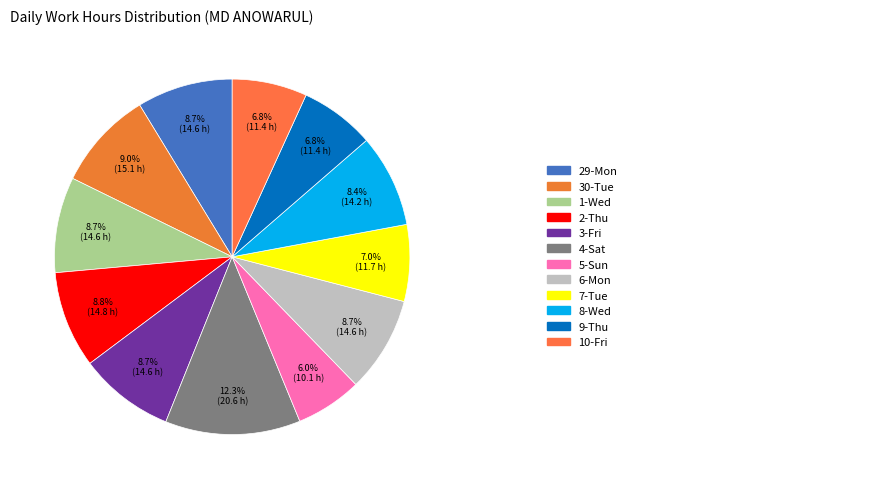

How many slices are in this pie chart?

12